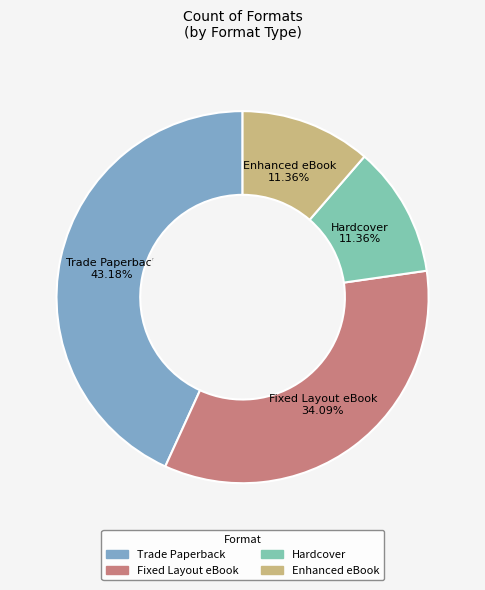

Do Hardcover and Enhanced eBook together represent more than half of the pie?

No